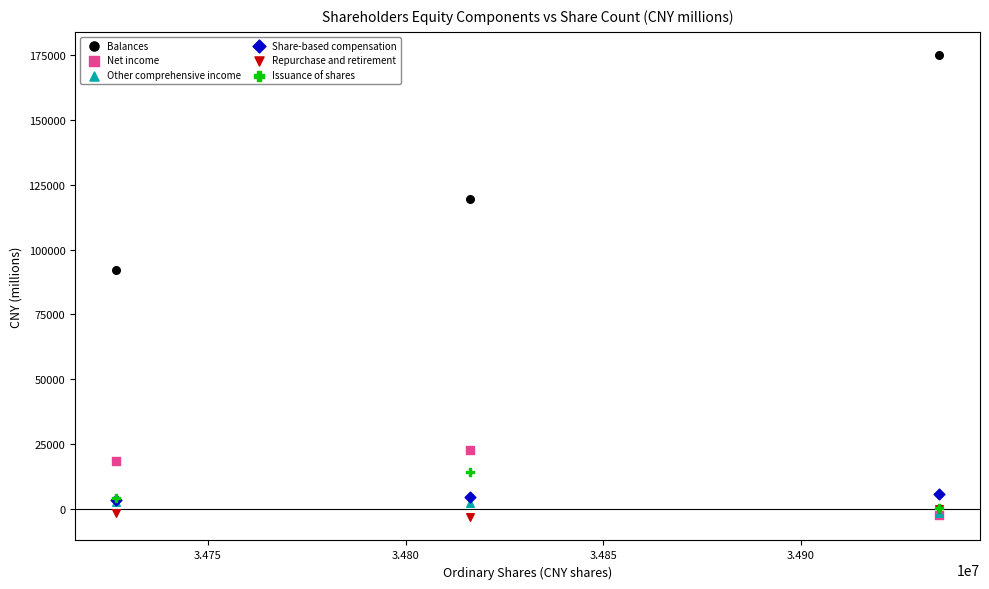

Across all series, what Y value is closest to 85862?

92251